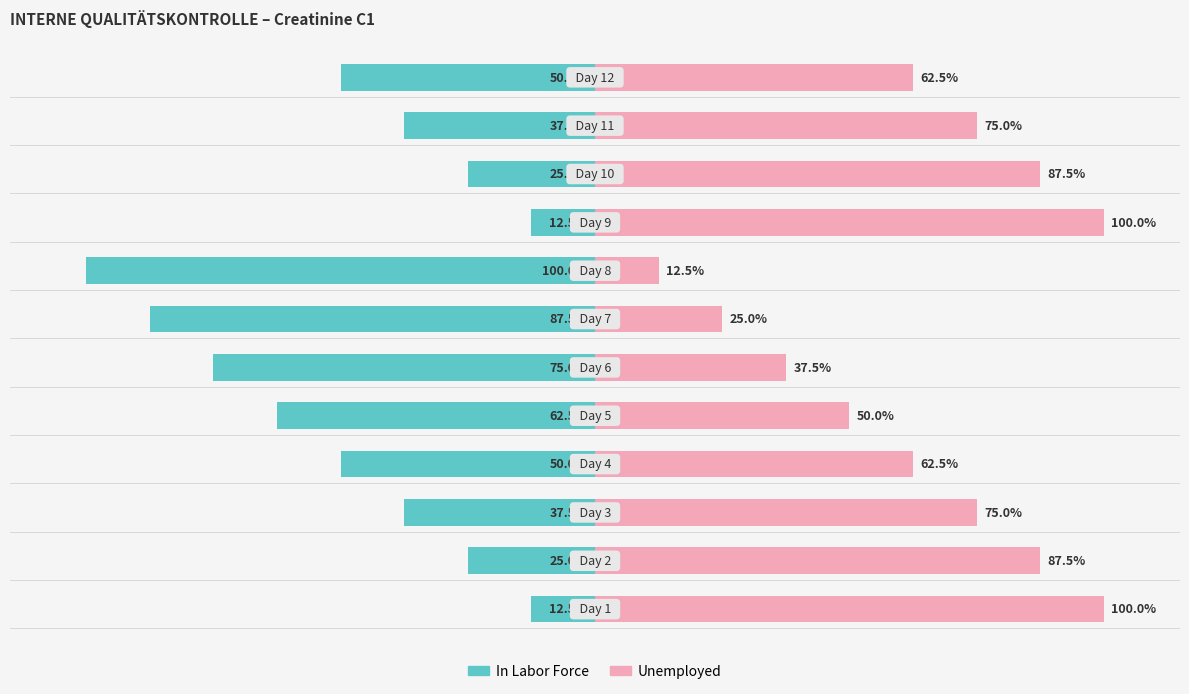

What is the label of the 7th bar from the right?

100